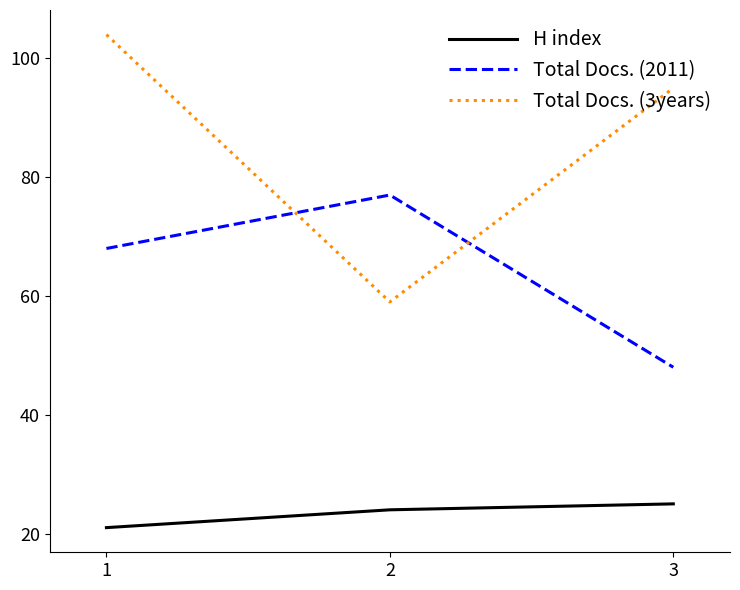

What is the difference between the maximum and minimum values in the H index series?

4